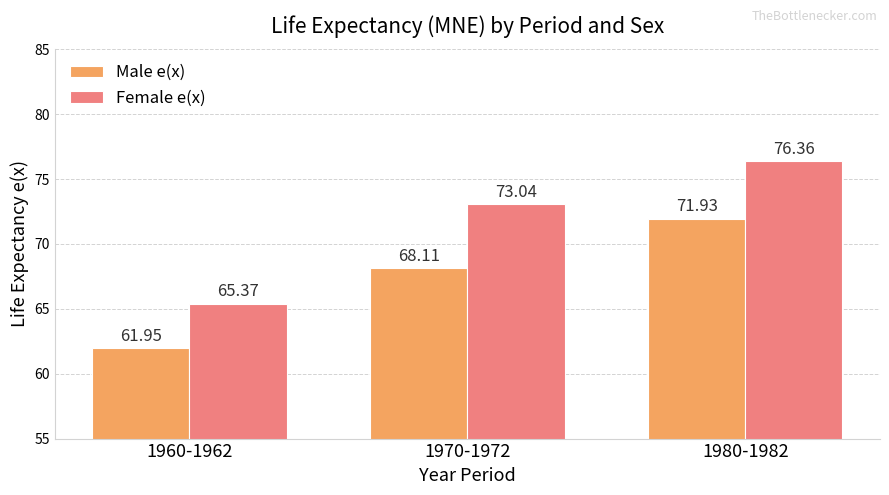

What is the sum of all Male e(x) values?

202.0